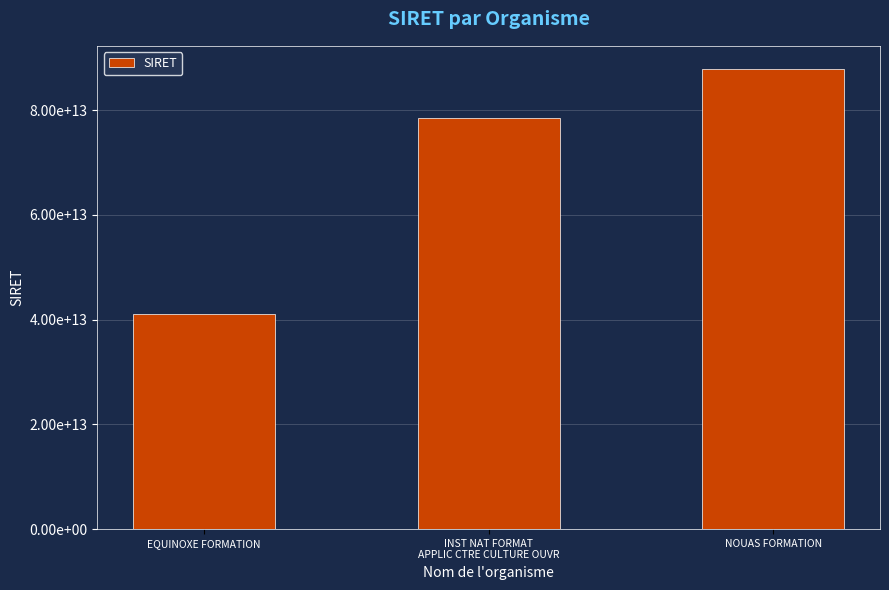

Reading left to right, transcribe all the data shown in this chart.

41159185200073	78574029100394	87895457700010